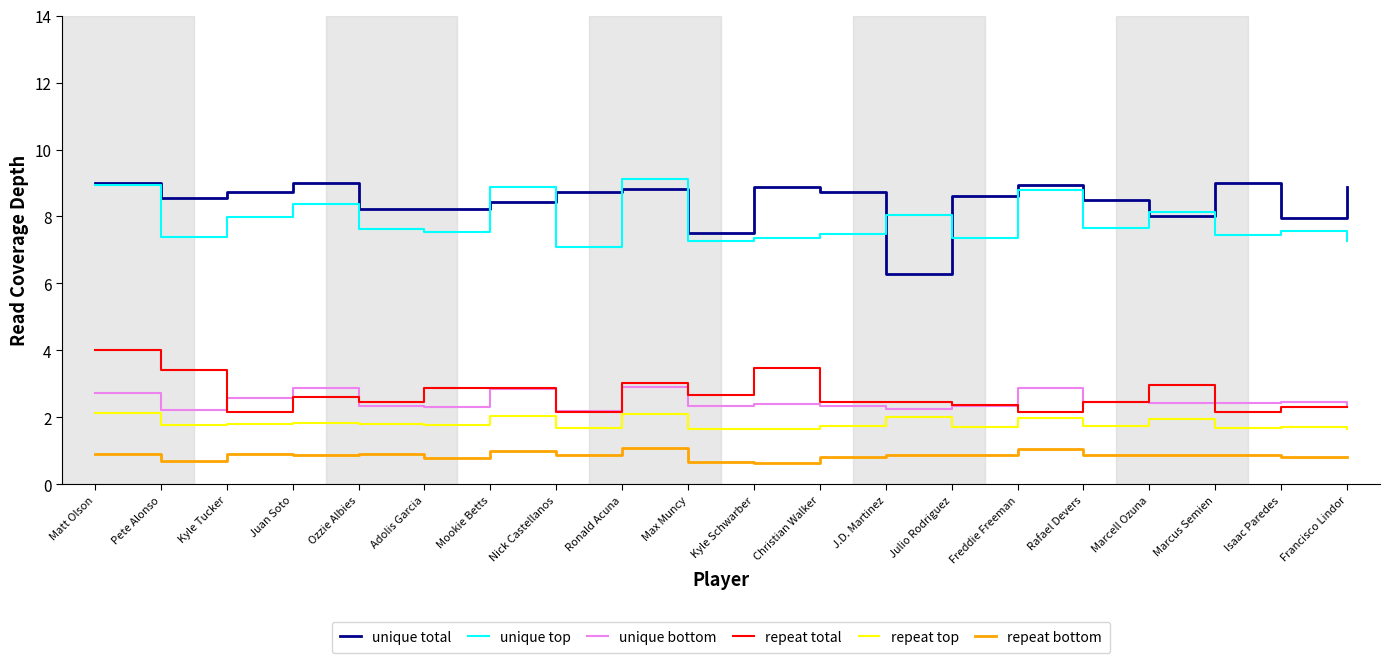

What position from the right is Isaac Paredes?

2